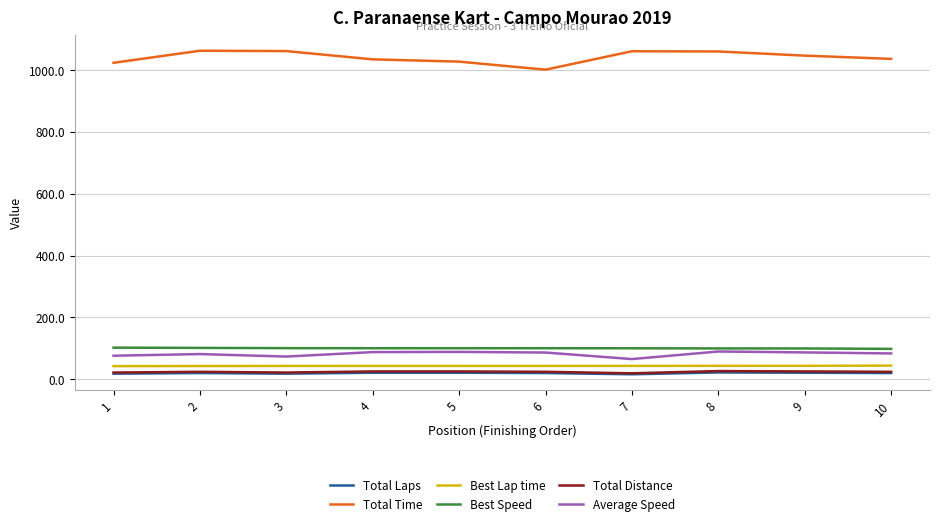

The value of Total Time at 7 is 1060.5. True or false?

True